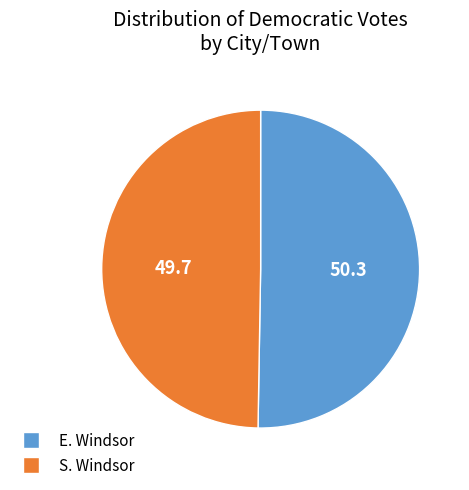

Between E. Windsor and S. Windsor, which is larger?

E. Windsor